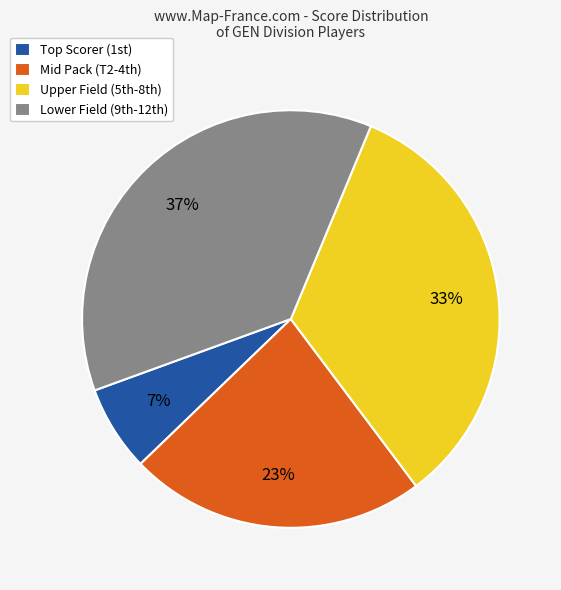

To the nearest percent, what is the average slice percentage?

25%